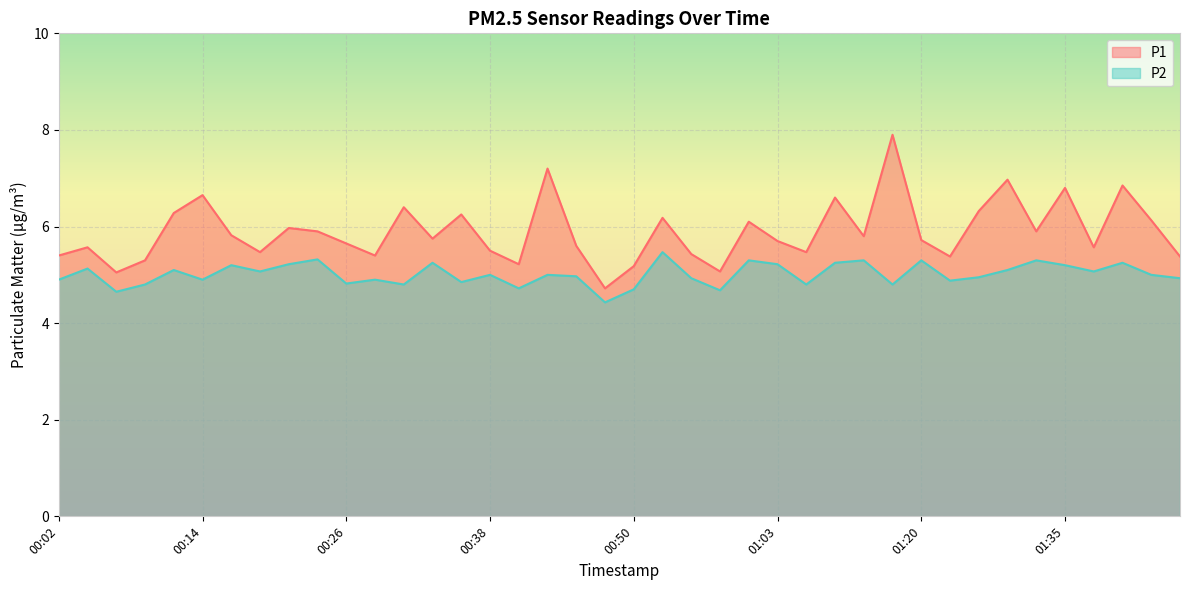

True or false: P2 and P1 cross at least once.

False